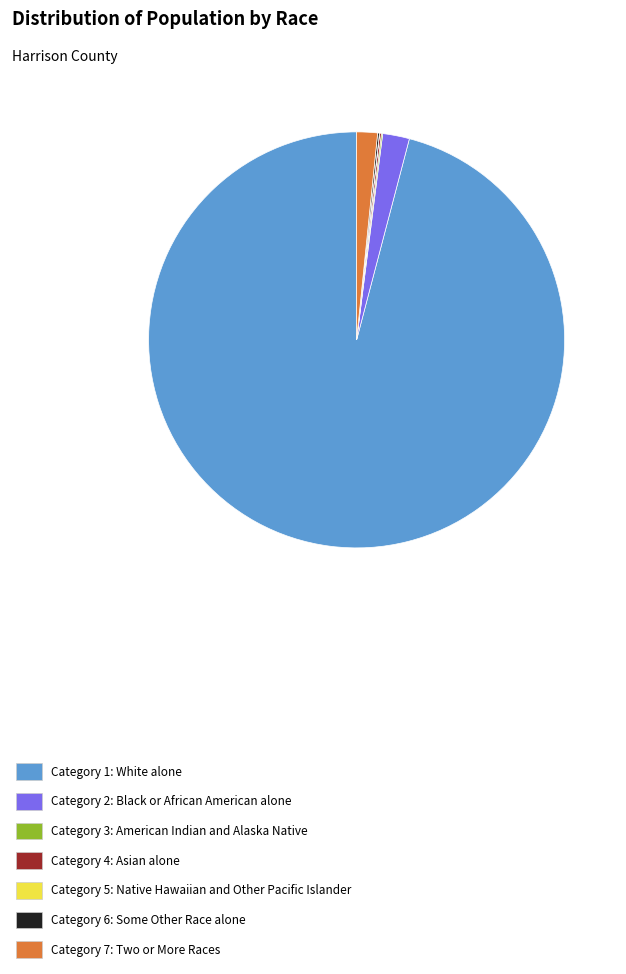

Is it true that Category 2: Black or African American alone is 9% of the pie?

False